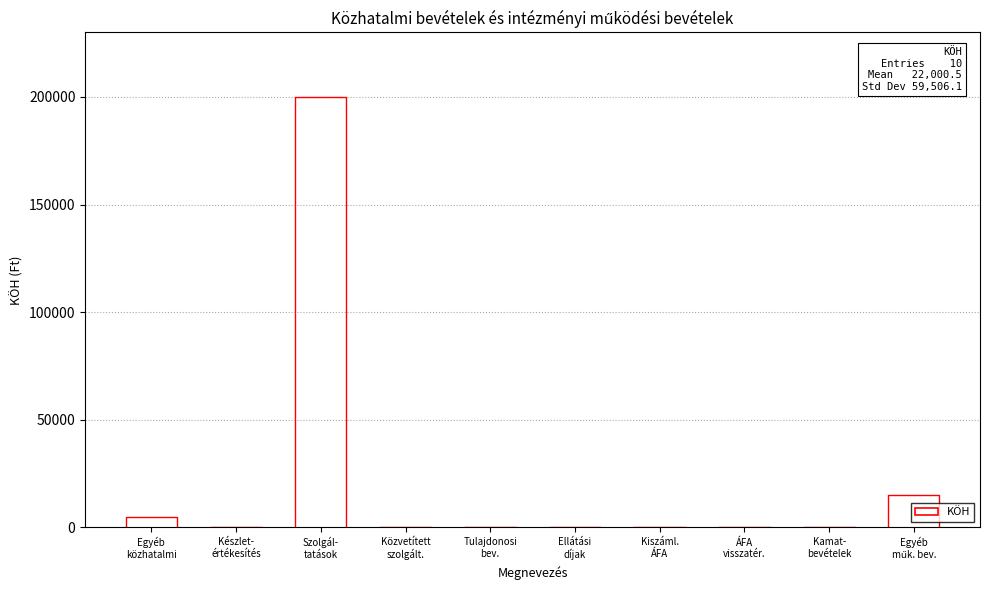

List the labels in order of value, smallest first.

Készlet-
értékesítés, Közvetített
szolgált., Tulajdonosi
bev., Ellátási
díjak, Kiszáml.
ÁFA, ÁFA
visszatér., Kamat-
bevételek, Egyéb
közhatalmi, Egyéb
műk. bev., Szolgál-
tatások